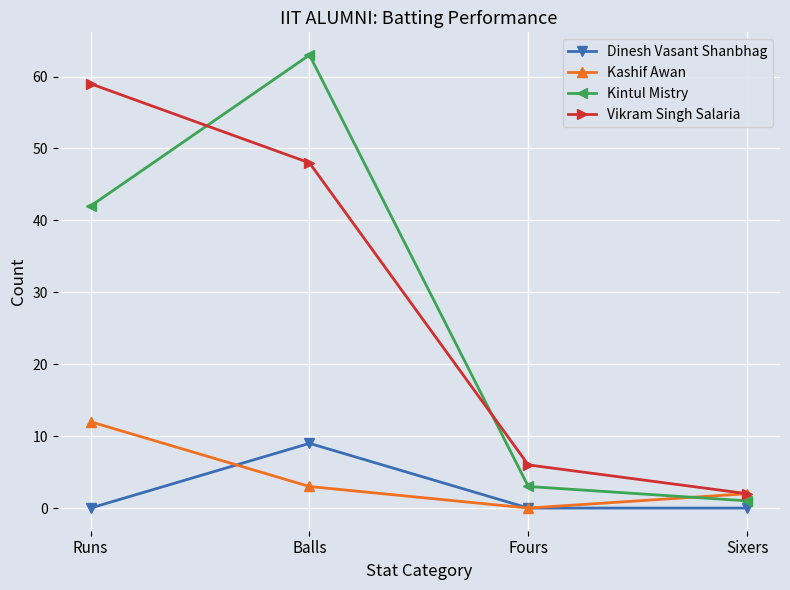

Reading left to right, transcribe all the data shown in this chart.

Dinesh Vasant Shanbhag: 0	9	0	0
Kashif Awan: 12	3	0	2
Kintul Mistry: 42	63	3	1
Vikram Singh Salaria: 59	48	6	2